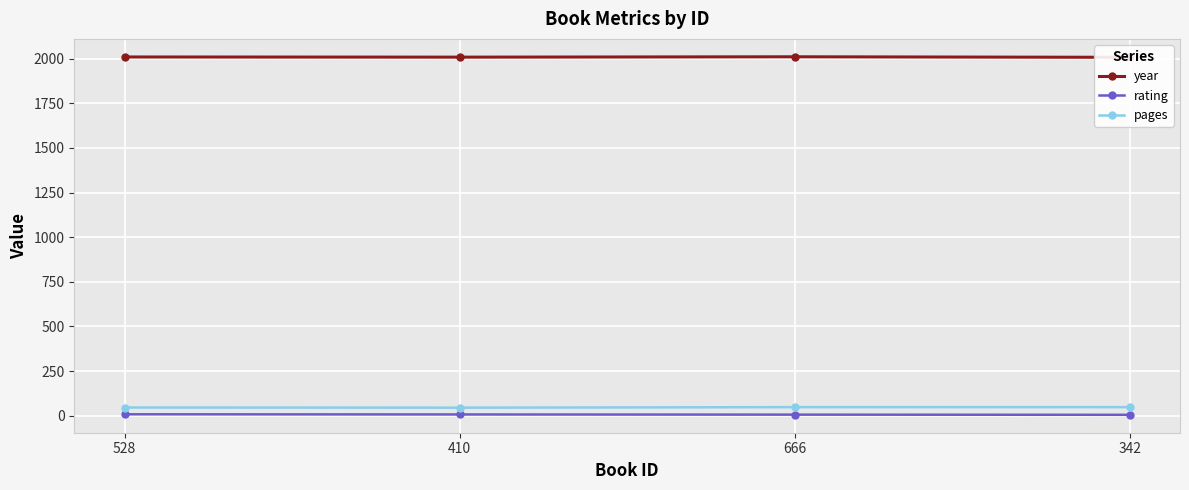

Rank the series by their maximum value, from lowest to highest.

rating, pages, year